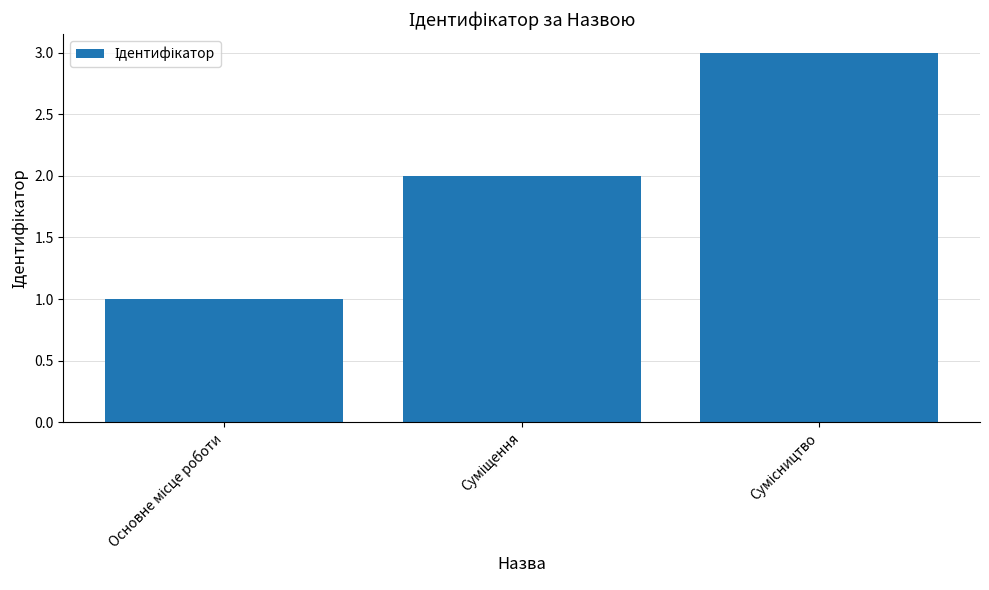

What is the greatest value displayed?

3